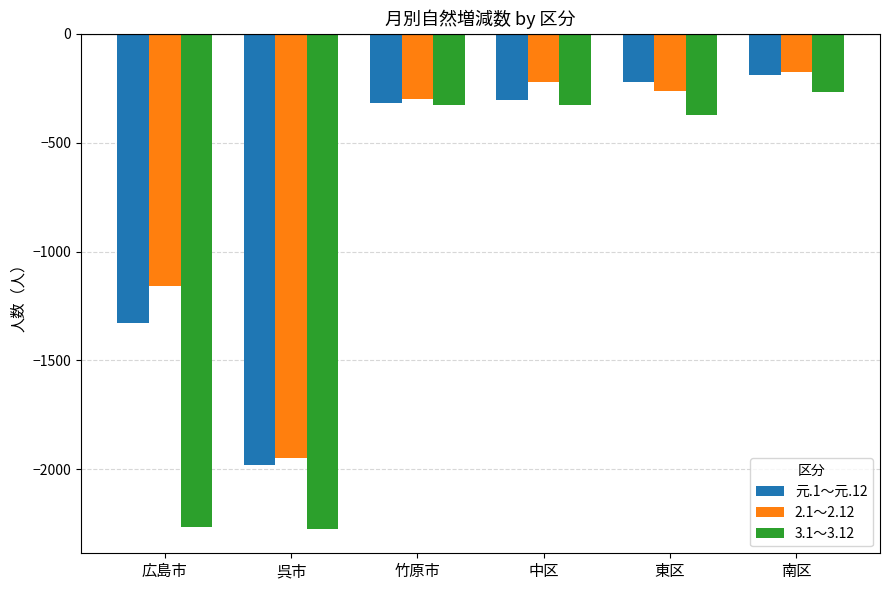

What is the label of the 5th bar from the right?

呉市